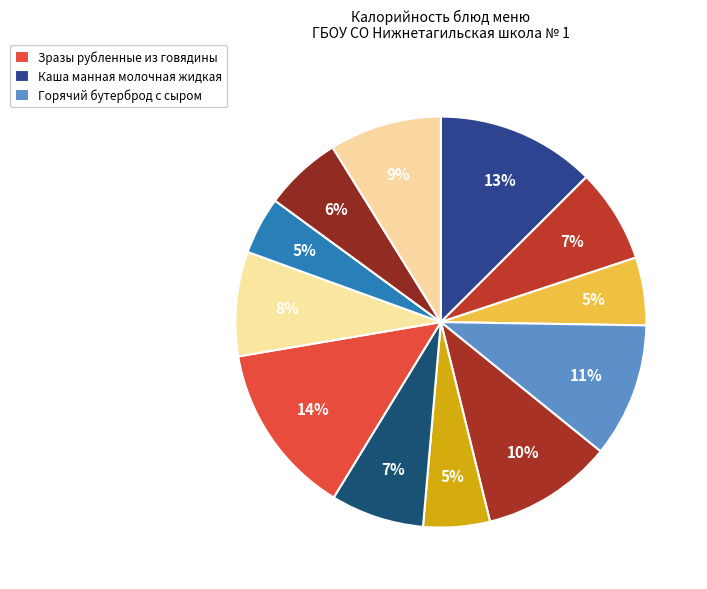

Count the number of slices in the pie.

12